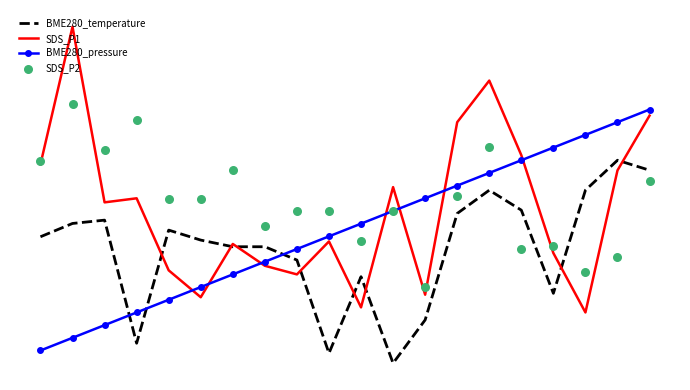

Which series has the largest total across all categories?

SDS_P2